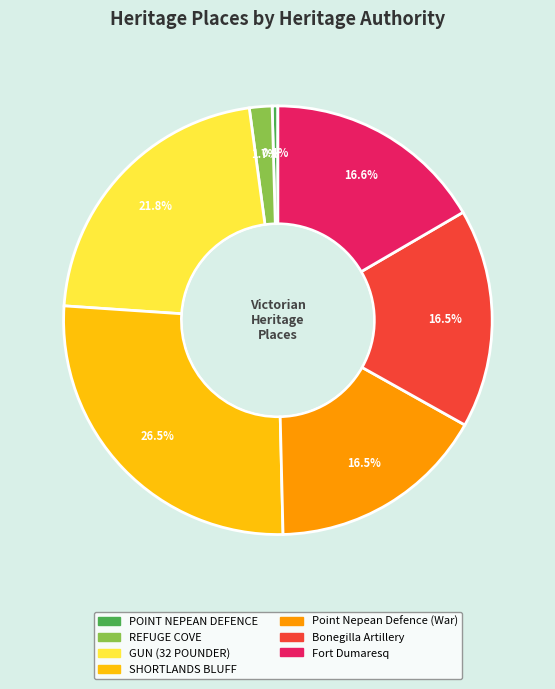

What percentage is the REFUGE COVE slice, to the nearest percent?

2%